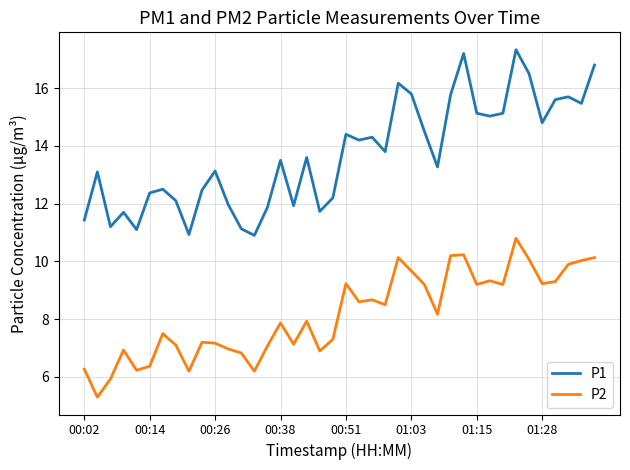

True or false: P1 and P2 intersect in this chart.

False